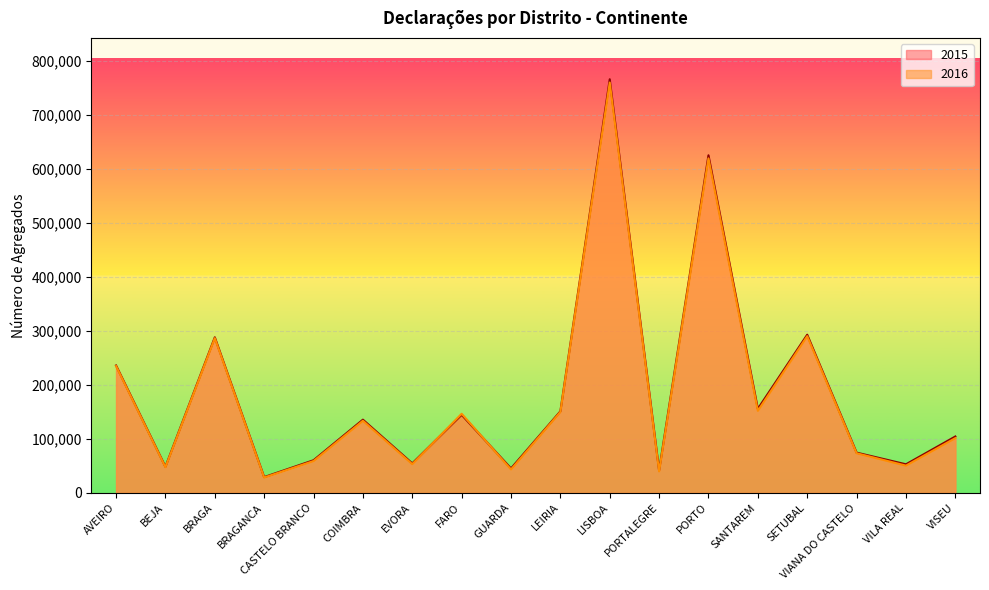

Rank the series by their maximum value, from lowest to highest.

2016, 2015